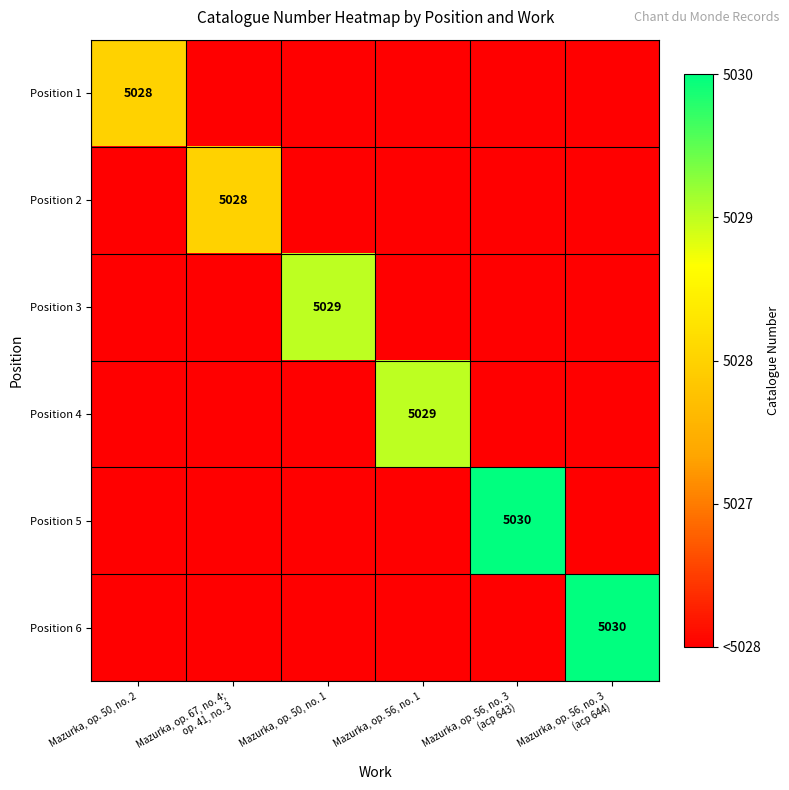

What is the spread (max minus min) of values at Mazurka, op. 56, no. 1?

3